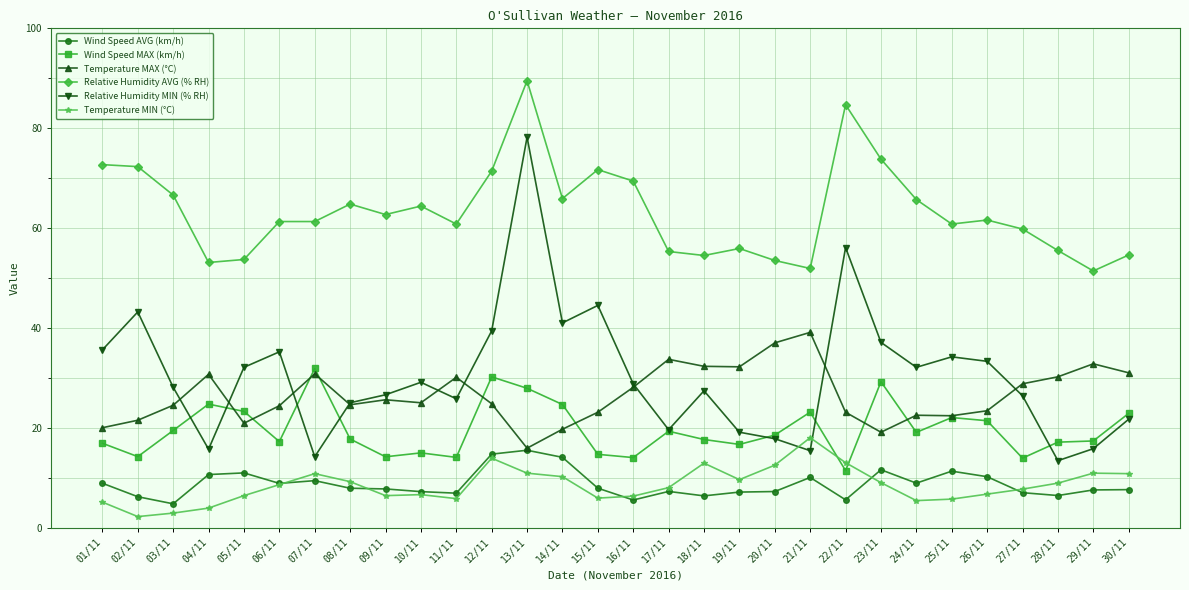

What is the approximate value of Wind Speed AVG (km/h) at 07/11?

9.4